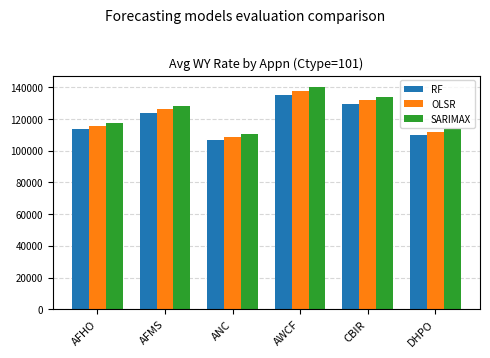

Rank the series by their maximum value, from highest to lowest.

SARIMAX, OLSR, RF